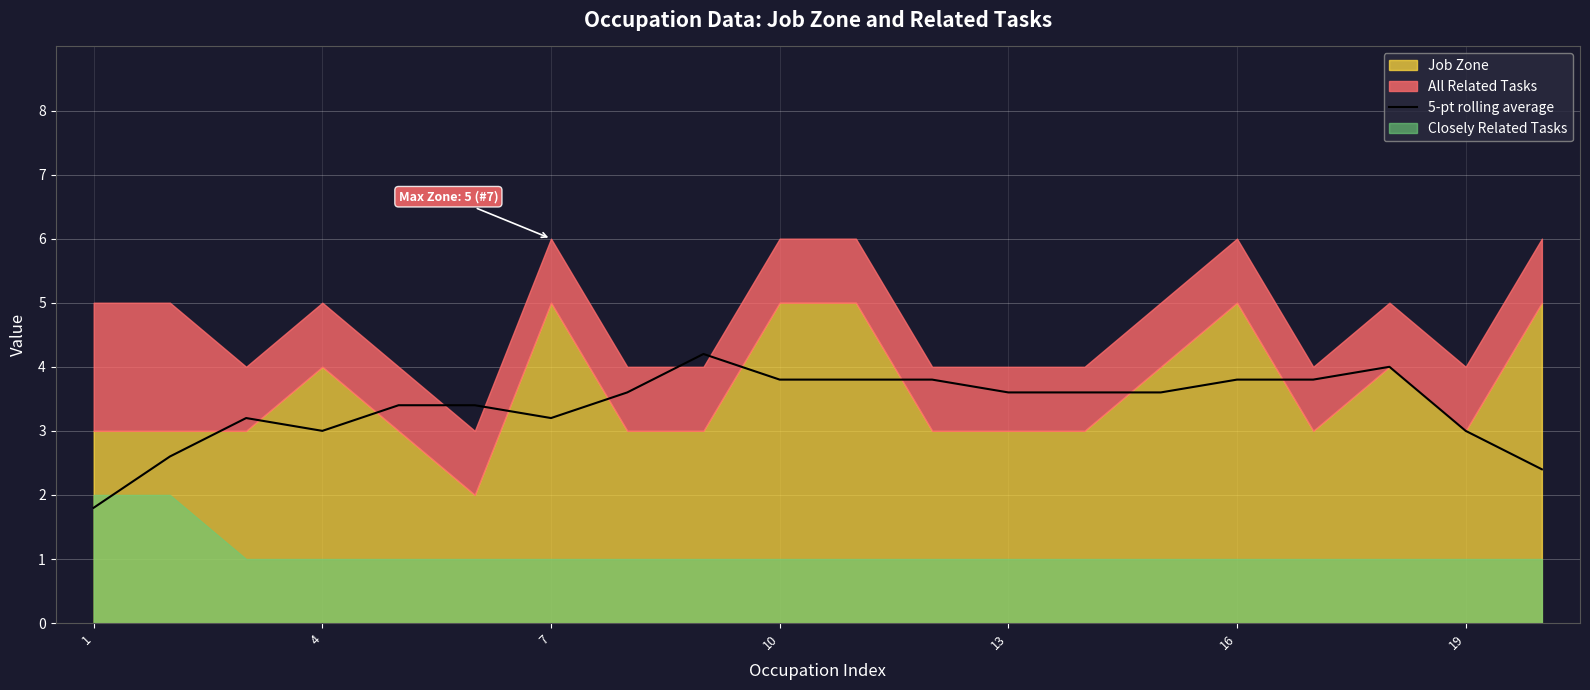

How many interior local valleys (lower than both neighbors) does the data have?

4